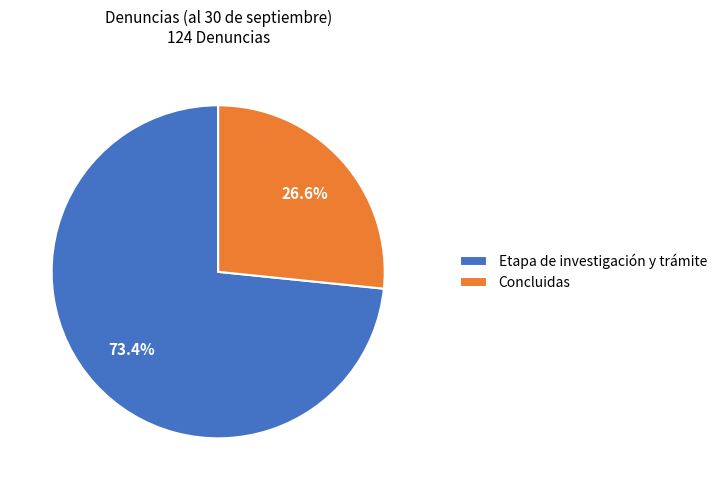

Rank the categories by value from highest to lowest.

Etapa de investigación y trámite, Concluidas